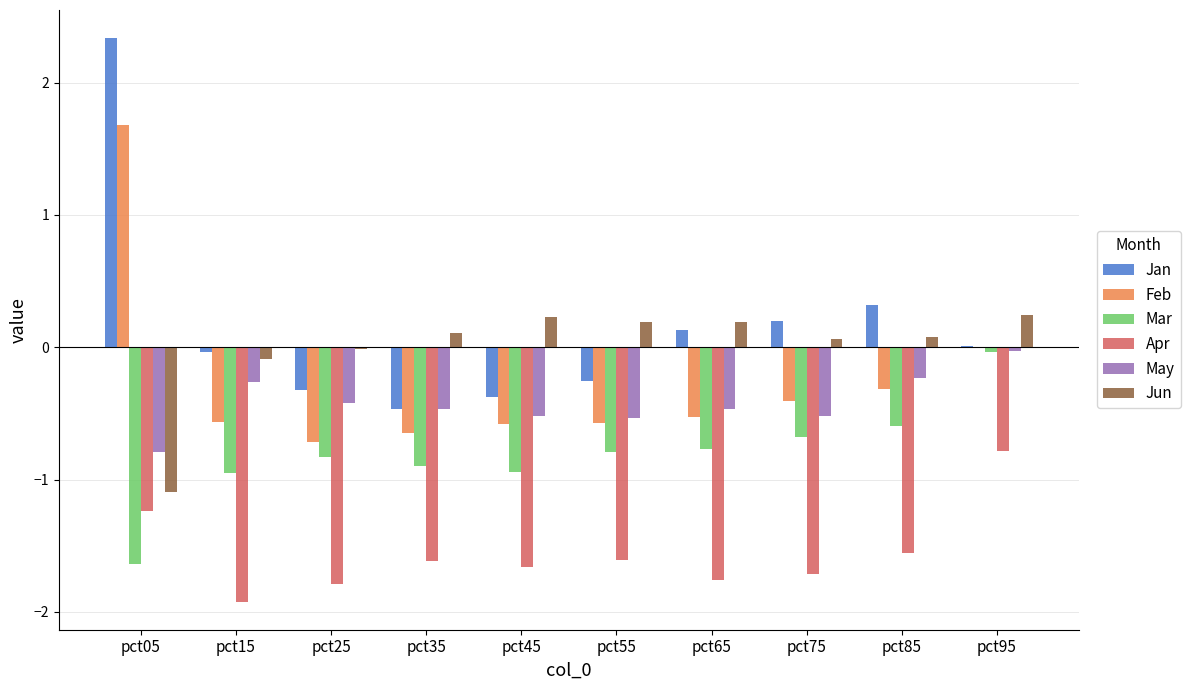

At which category does the chart reach its peak across all series?

pct05